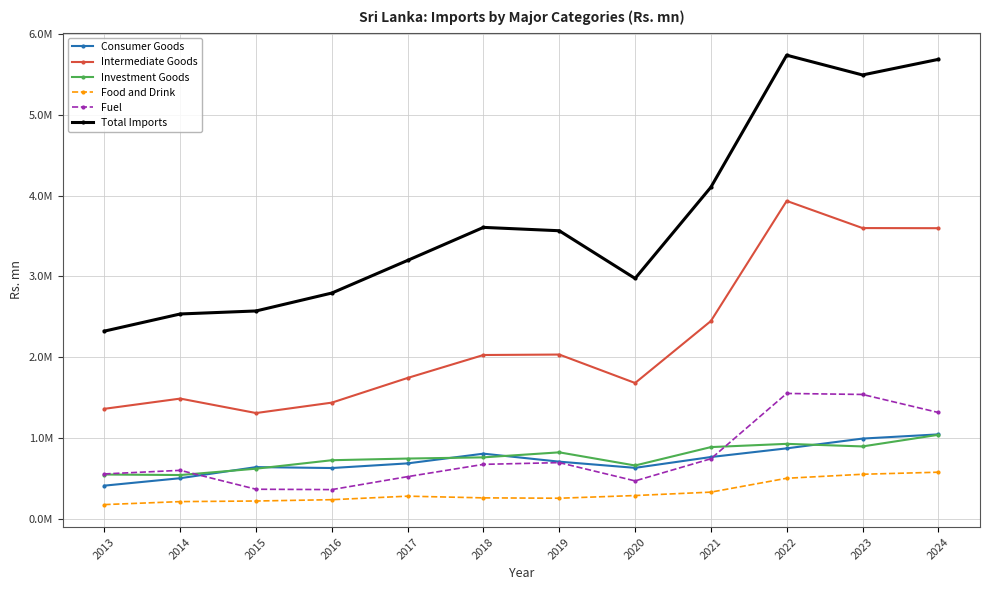

At which category does Consumer Goods reach its first local peak?

2015